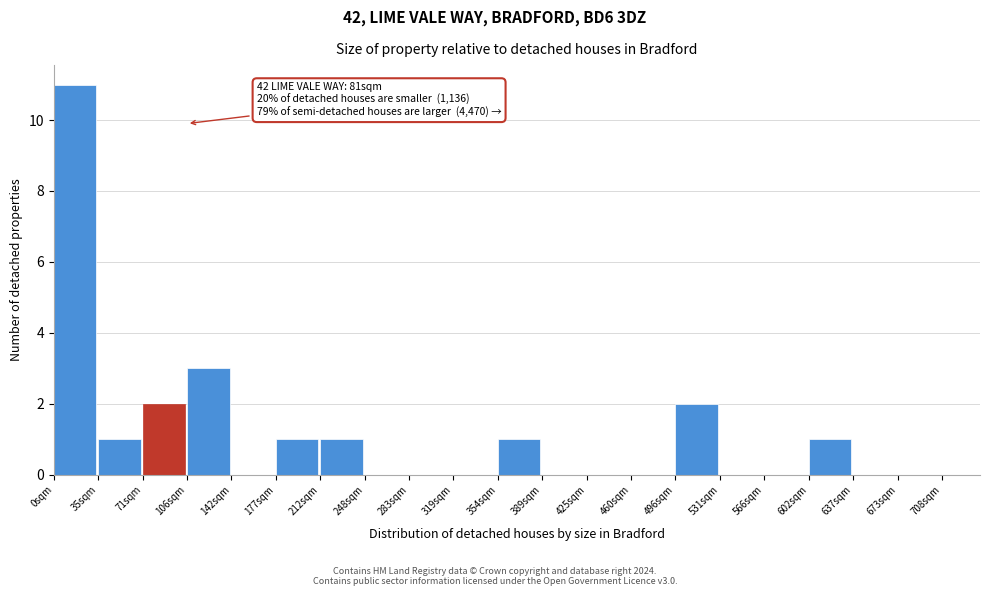

Reading right to left, what are all the values shown in this chart?

673sqm=0	637sqm=0	602sqm=1	566sqm=0	531sqm=0	496sqm=2	460sqm=0	425sqm=0	389sqm=0	354sqm=1	319sqm=0	283sqm=0	248sqm=0	212sqm=1	177sqm=1	142sqm=0	106sqm=3	71sqm=2	35sqm=1	0sqm=11